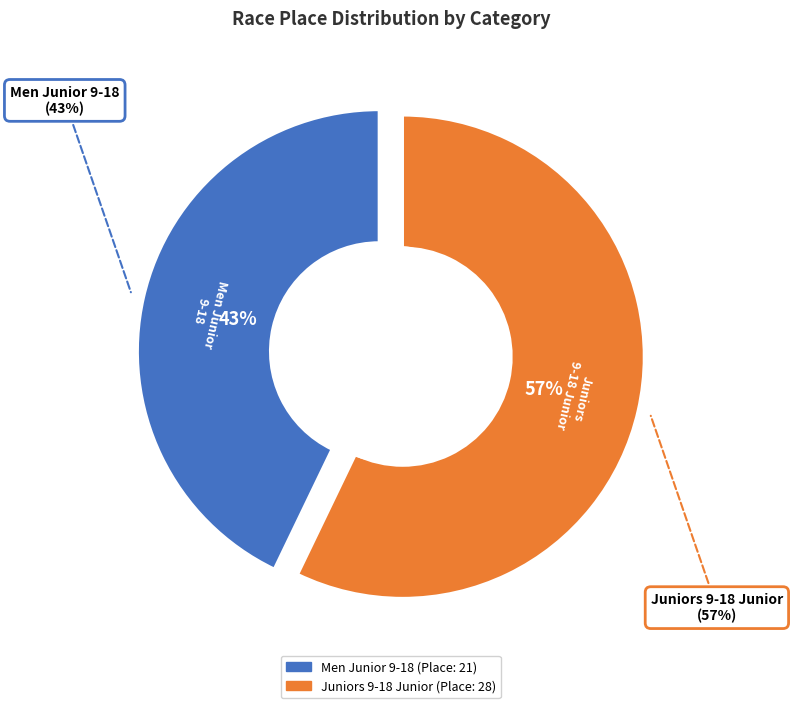

What is the ratio of the value at Men Junior 9-18 to the value at Juniors 9-18 Junior?

0.8